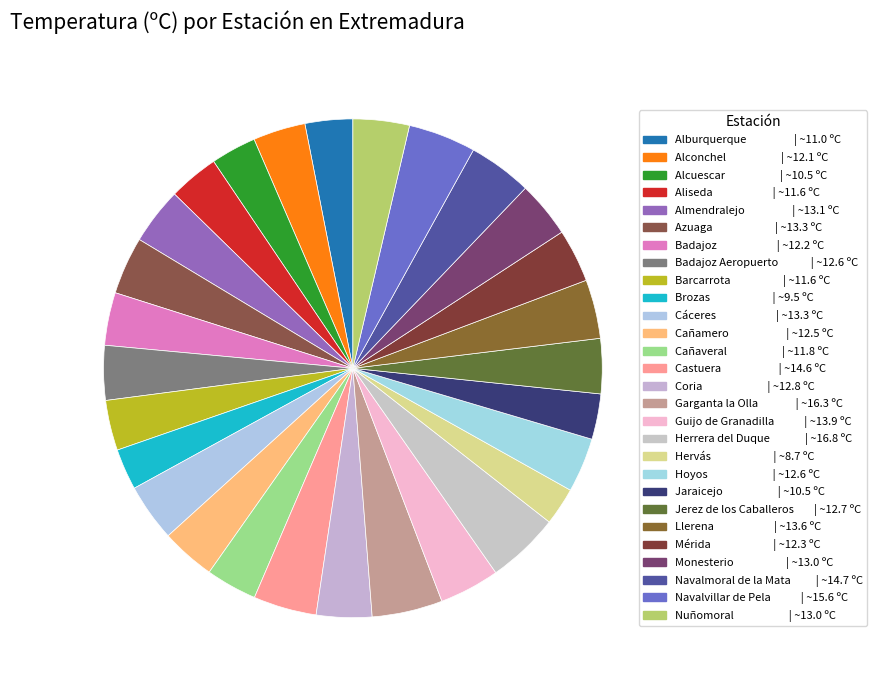

How many slices are in this pie chart?

28